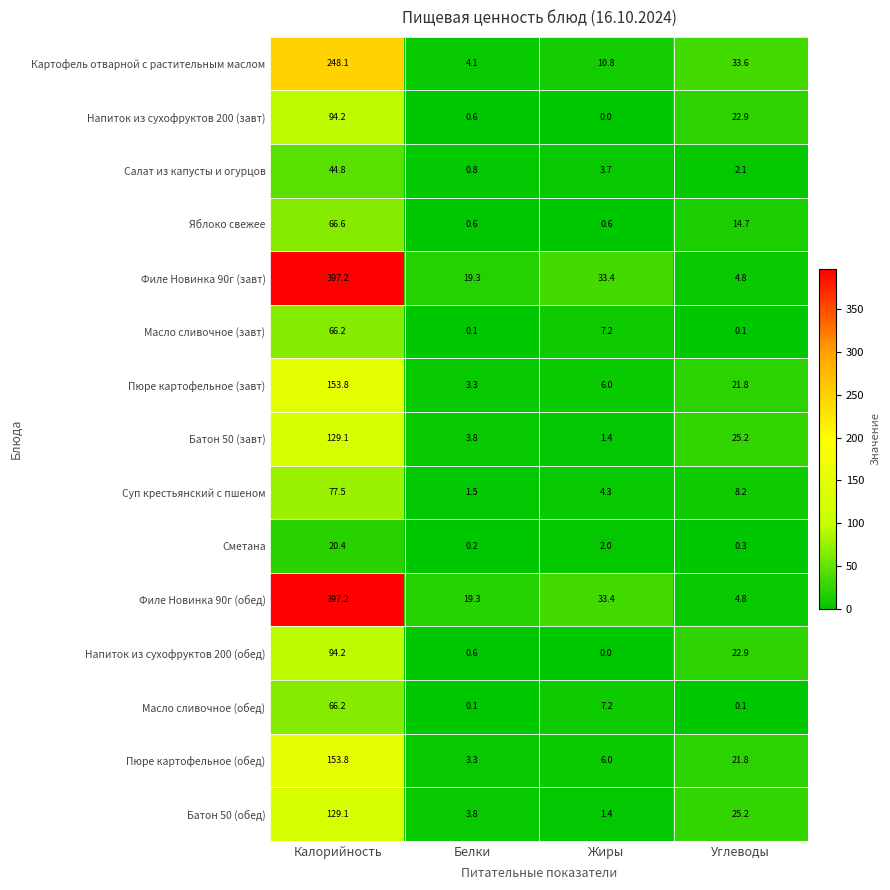

What is the difference between the second highest and minimum values in the Яблоко свежее series?

14.1